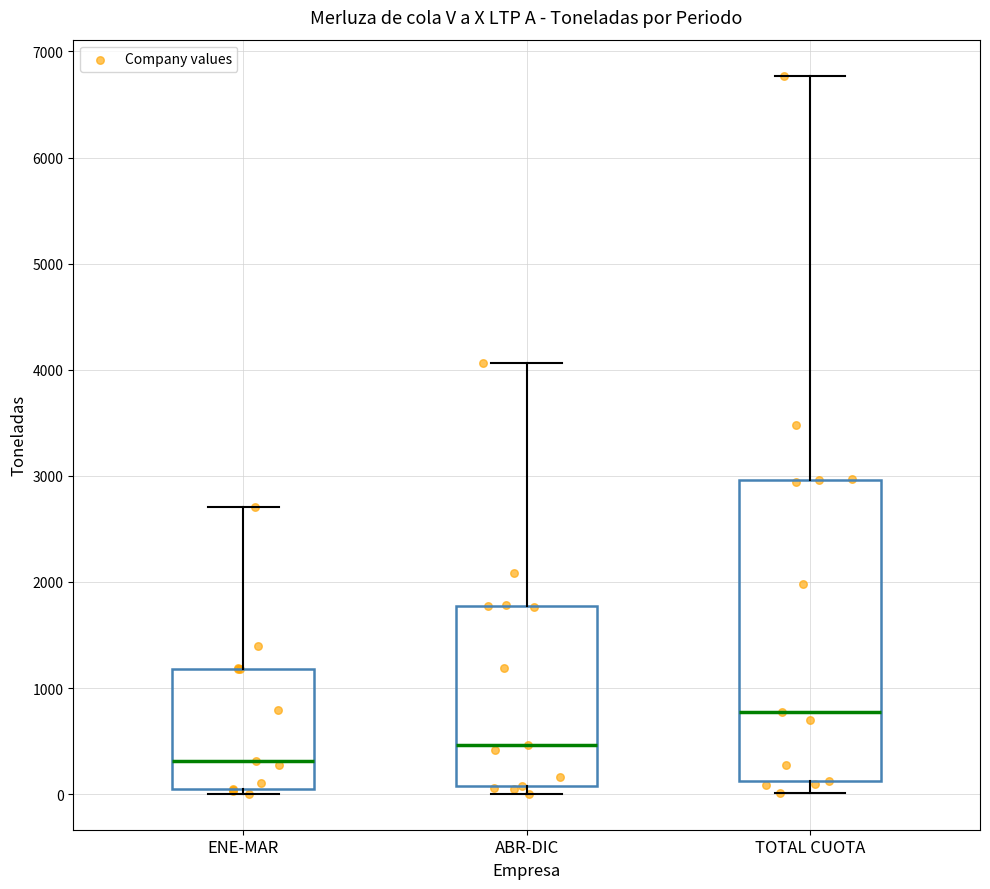

Comparing the boxes themselves (not the whiskers), which one is the tallest?

TOTAL CUOTA